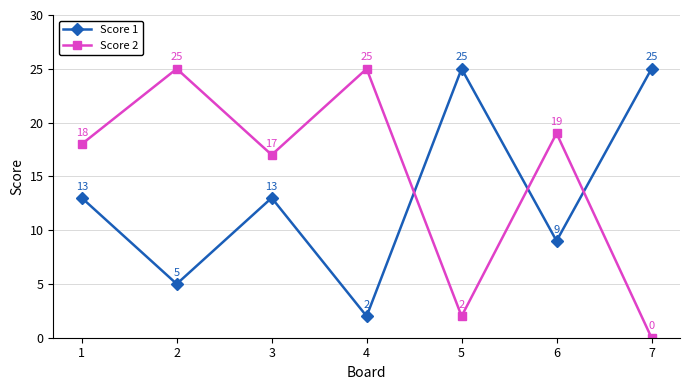

Read the Score 2 value at 3, to the nearest 10.

20